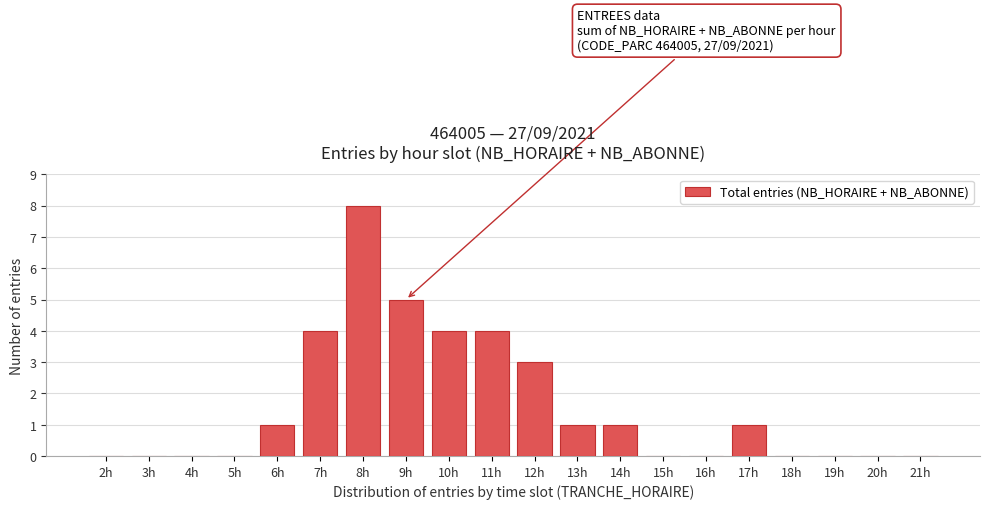

Reading right to left, transcribe all the data shown in this chart.

21h=0	20h=0	19h=0	18h=0	17h=1	16h=0	15h=0	14h=1	13h=1	12h=3	11h=4	10h=4	9h=5	8h=8	7h=4	6h=1	5h=0	4h=0	3h=0	2h=0